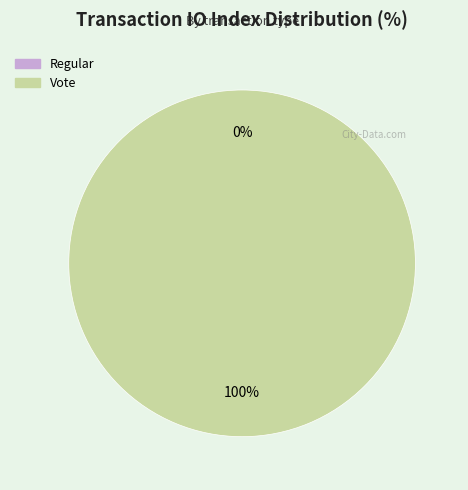

True or false: Regular accounts for 0% of the total.

True